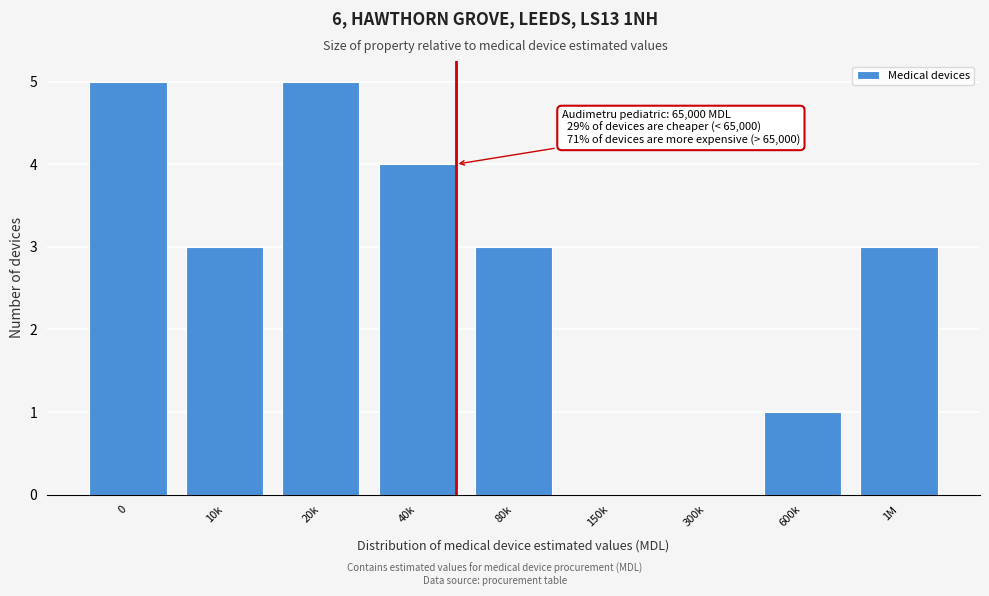

Reading left to right, list all the values displayed in this chart.

0=5	10k=3	20k=5	40k=4	80k=3	150k=0	300k=0	600k=1	1M=3